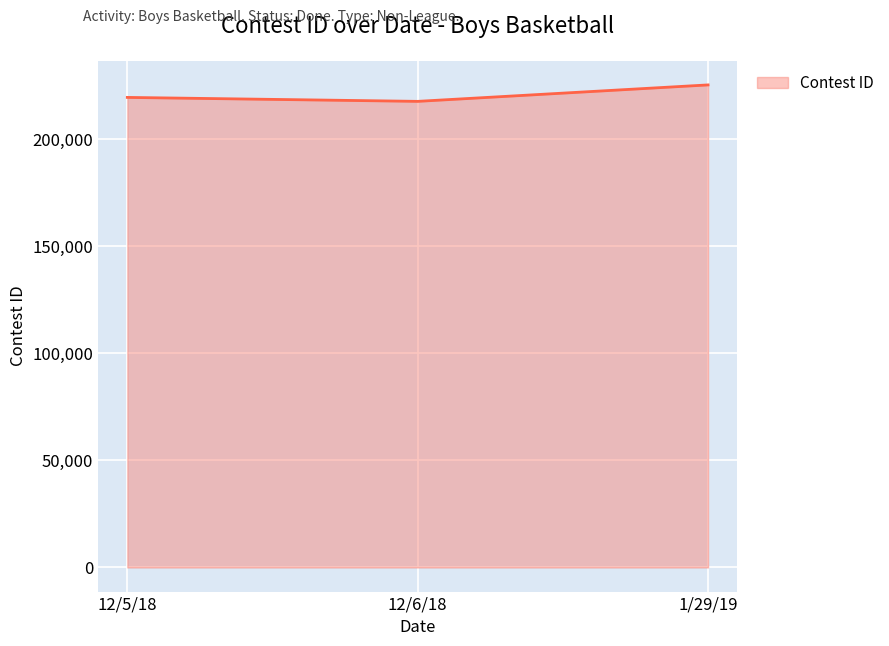

Count the number of data series in this chart.

1